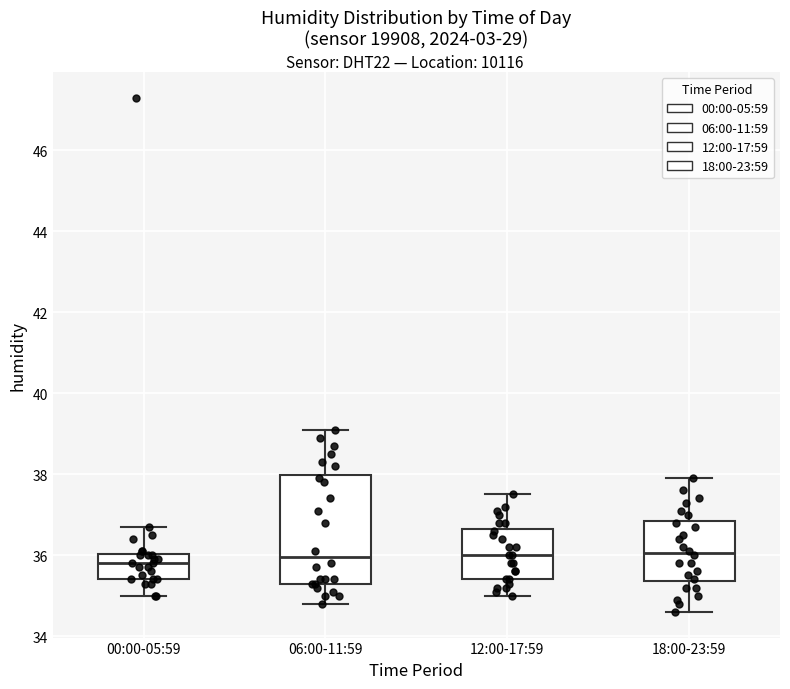

Comparing the boxes themselves (not the whiskers), which one is the tallest?

06:00-11:59